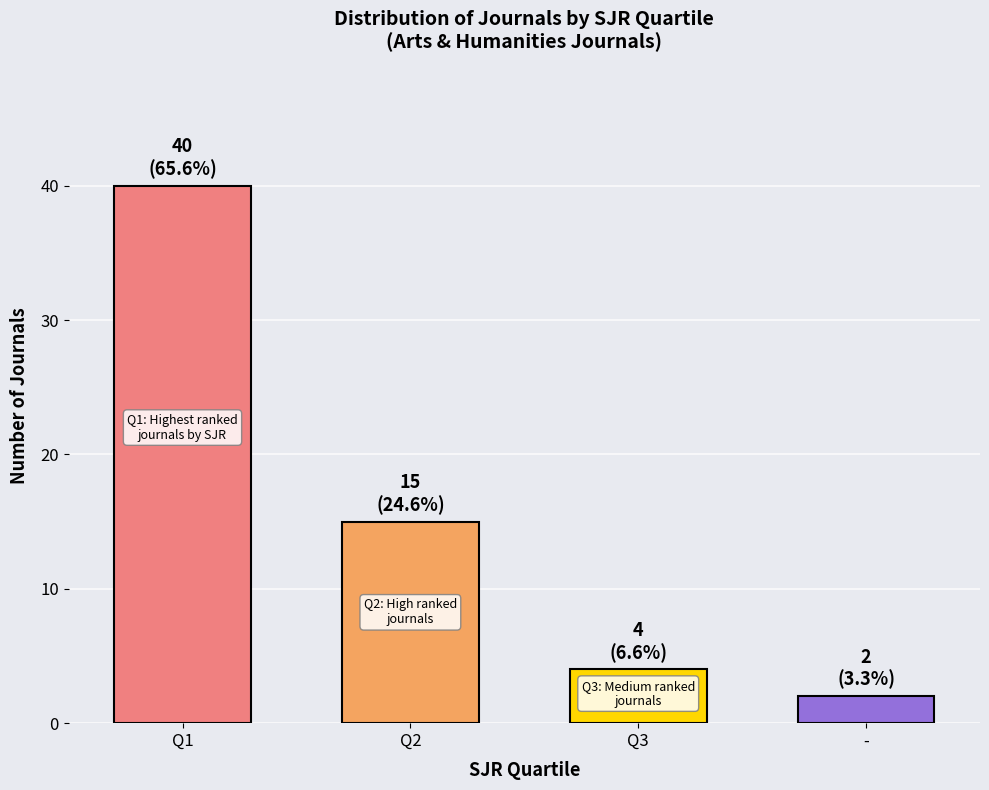

The chart shows a value of 15 at Q1. True or false?

False